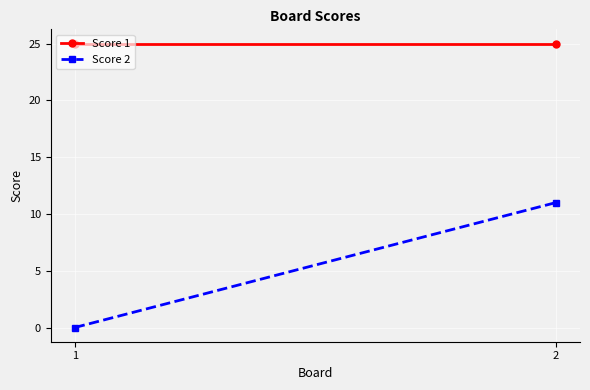

Which series has the largest total across all categories?

Score 1